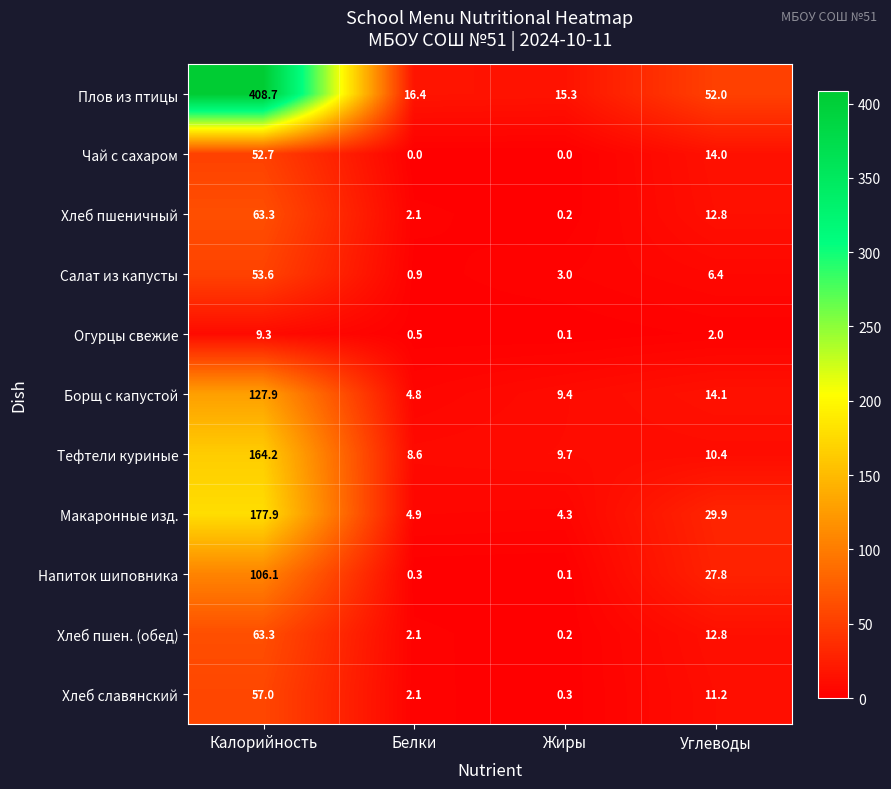

The value of Тефтели куриные at Белки is 8.6. True or false?

True